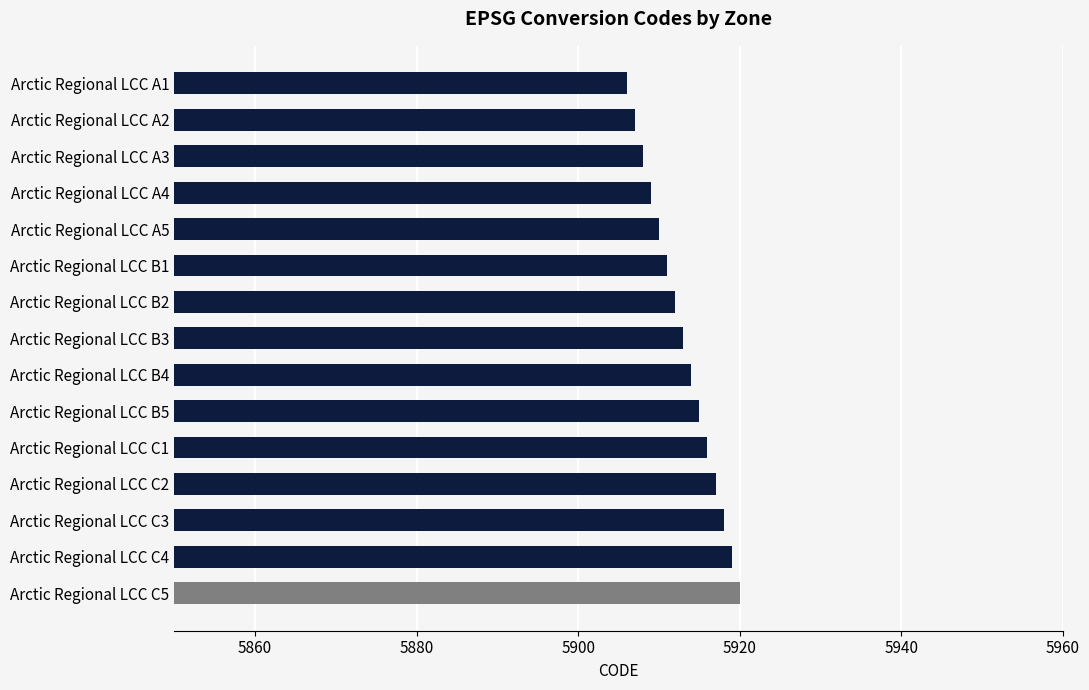

What is the change in value from Arctic Regional LCC A5 to Arctic Regional LCC C1?

+6